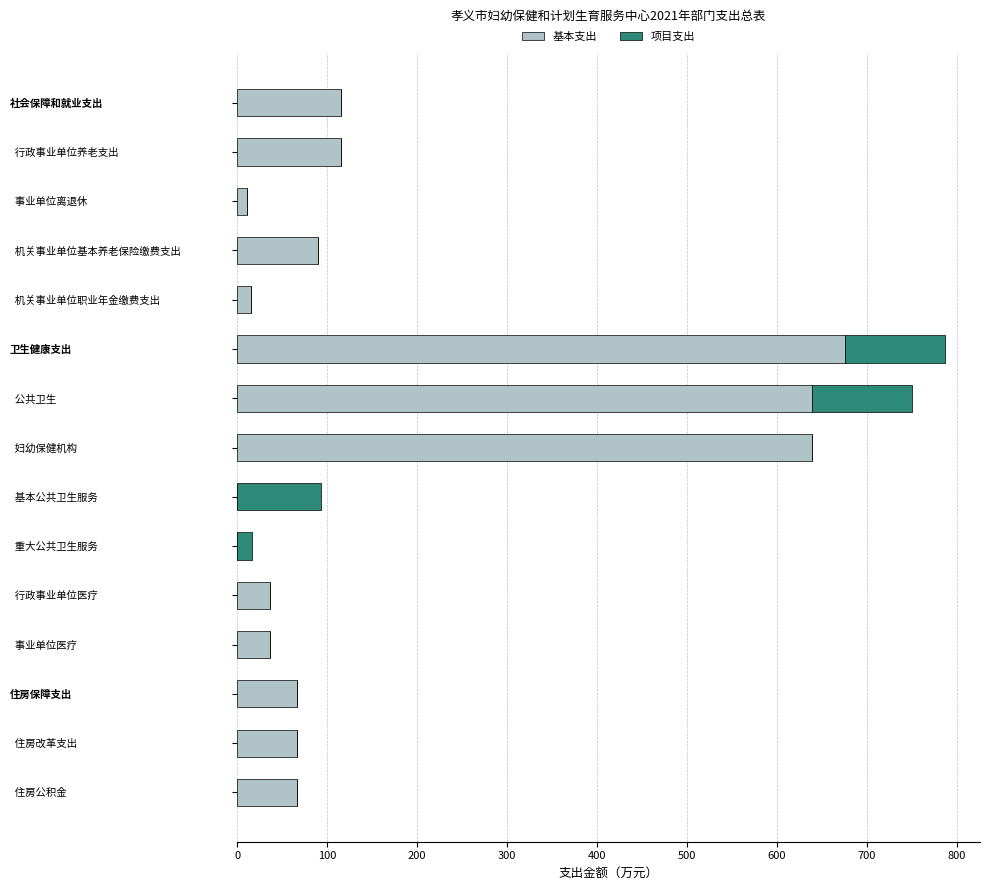

True or false: 基本支出 has a value of 115.8 at 社会保障和就业支出.

True